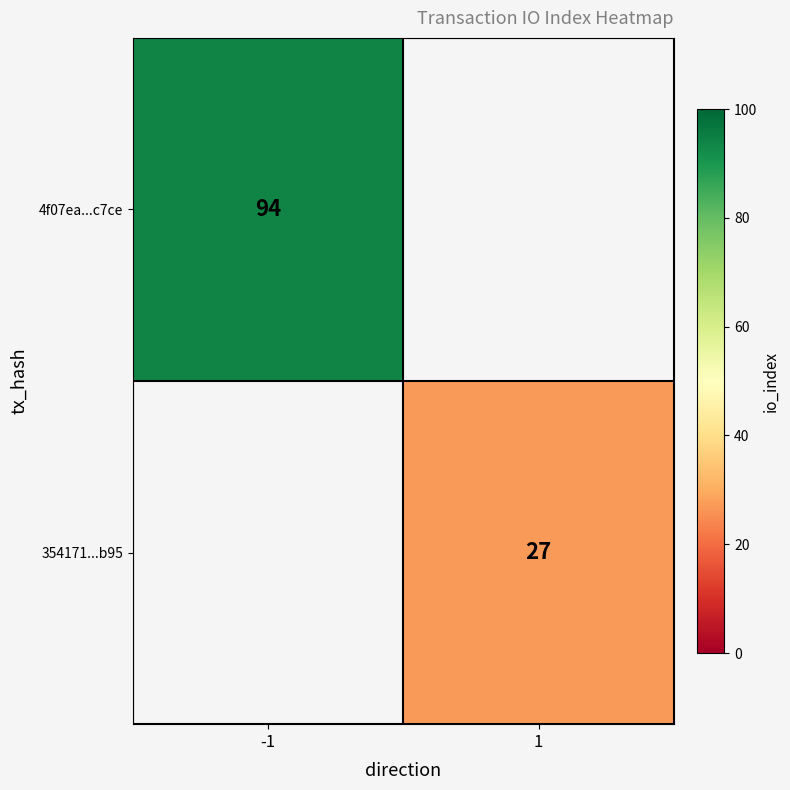

The value of 354171...b95 at 1 is 27. True or false?

True